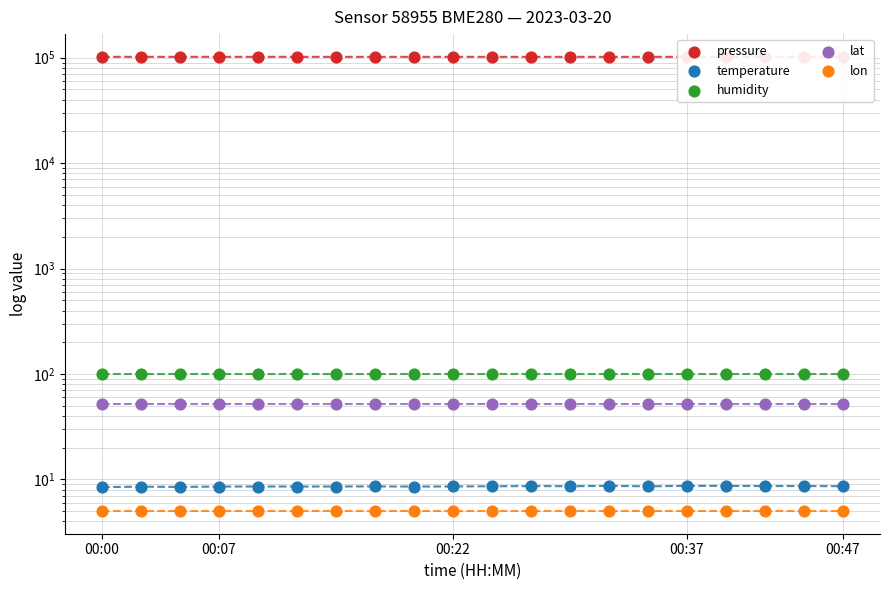

Which series has the largest Y range (max minus min)?

pressure